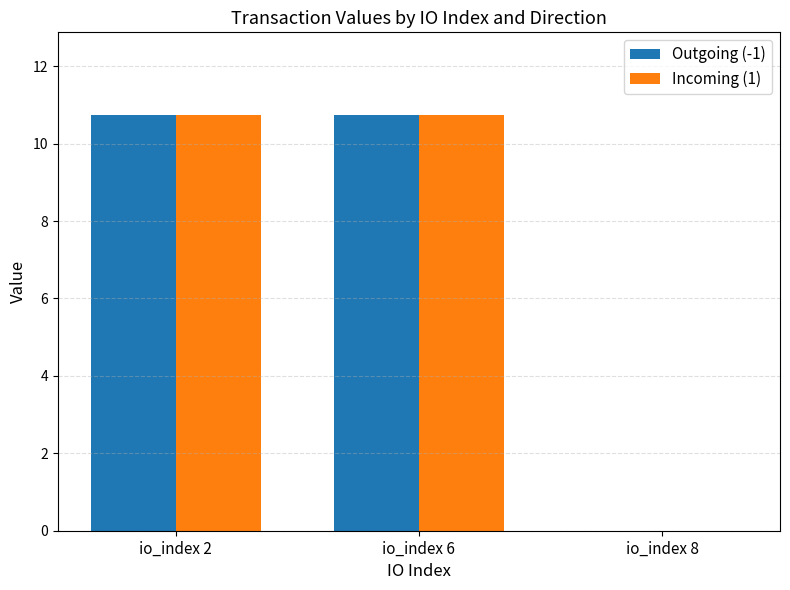

How many groups of bars are there?

3